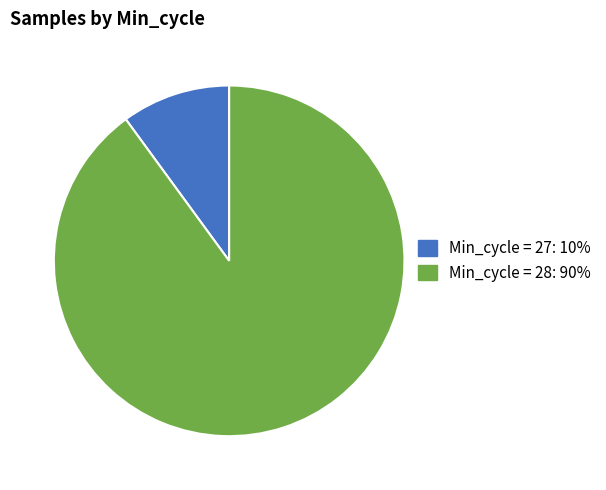

Is there a majority slice in this chart?

Yes